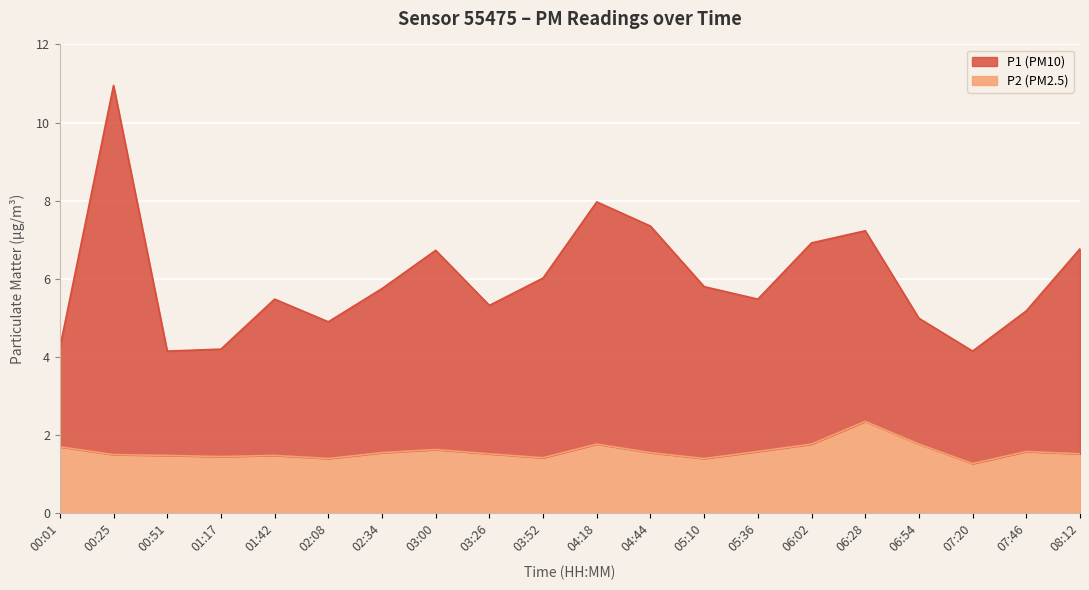

What is the difference between the P1 values at 03:52 and 03:00?

0.7